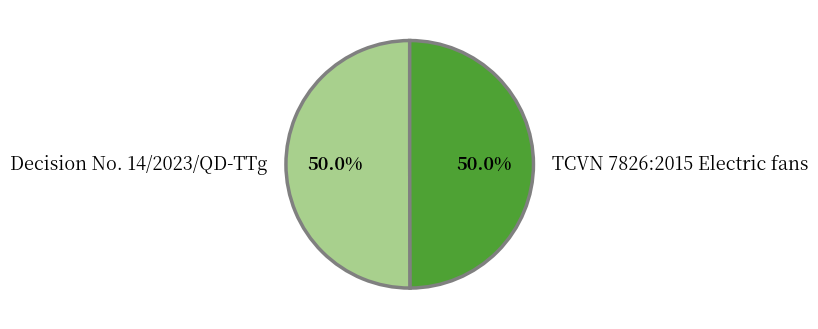

To the nearest percent, what percentage of the pie is TCVN 7826:2015 Electric fans?

50%